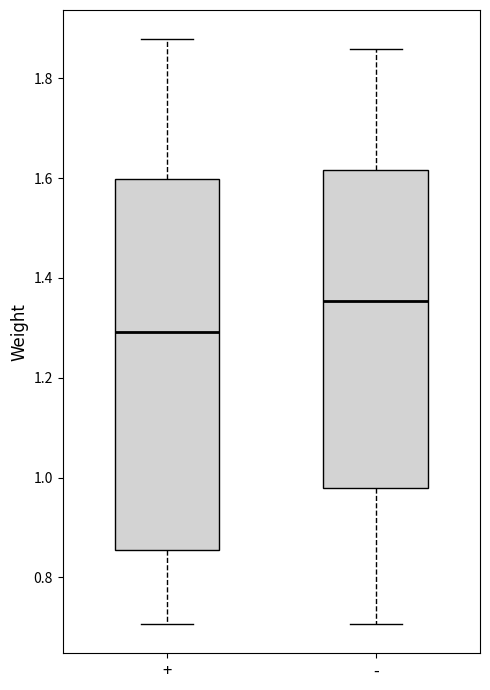

Reading left to right, transcribe this box plot: for each box, give where its median line is, the range the box spans, and where its two whiskers end, as read against the y-axis. The values are not printed on the chart, so give them approximately, as read against the axis.

+: median 1.30, box 0.86 to 1.60, whiskers 0.70 to 1.88
-: median 1.36, box 0.98 to 1.62, whiskers 0.70 to 1.86